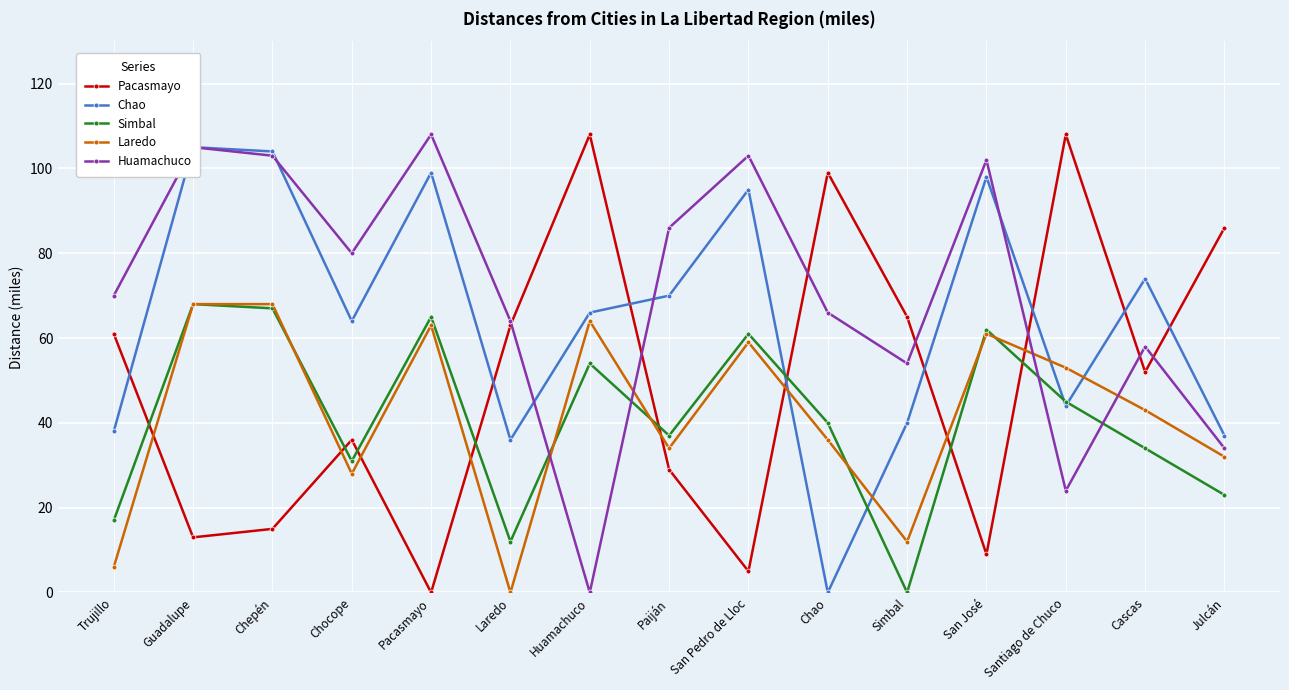

How many lines are shown in the chart?

5